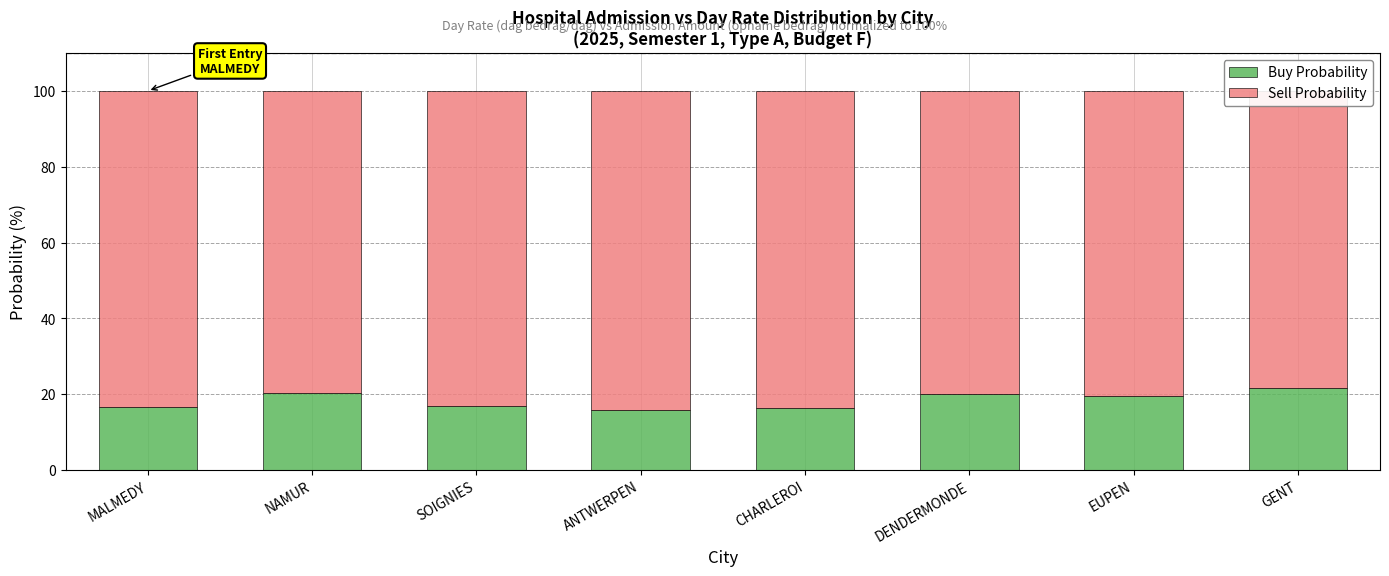

What is the value of the Sell Probability bar at the 2nd from the left?

79.6